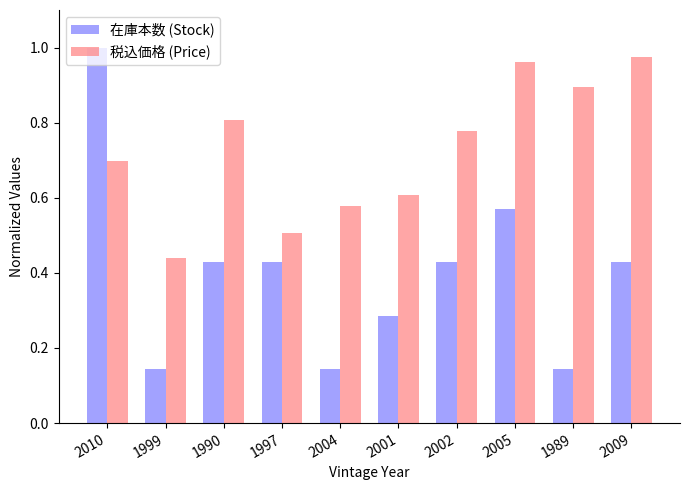

How many bars are there in each group?

2